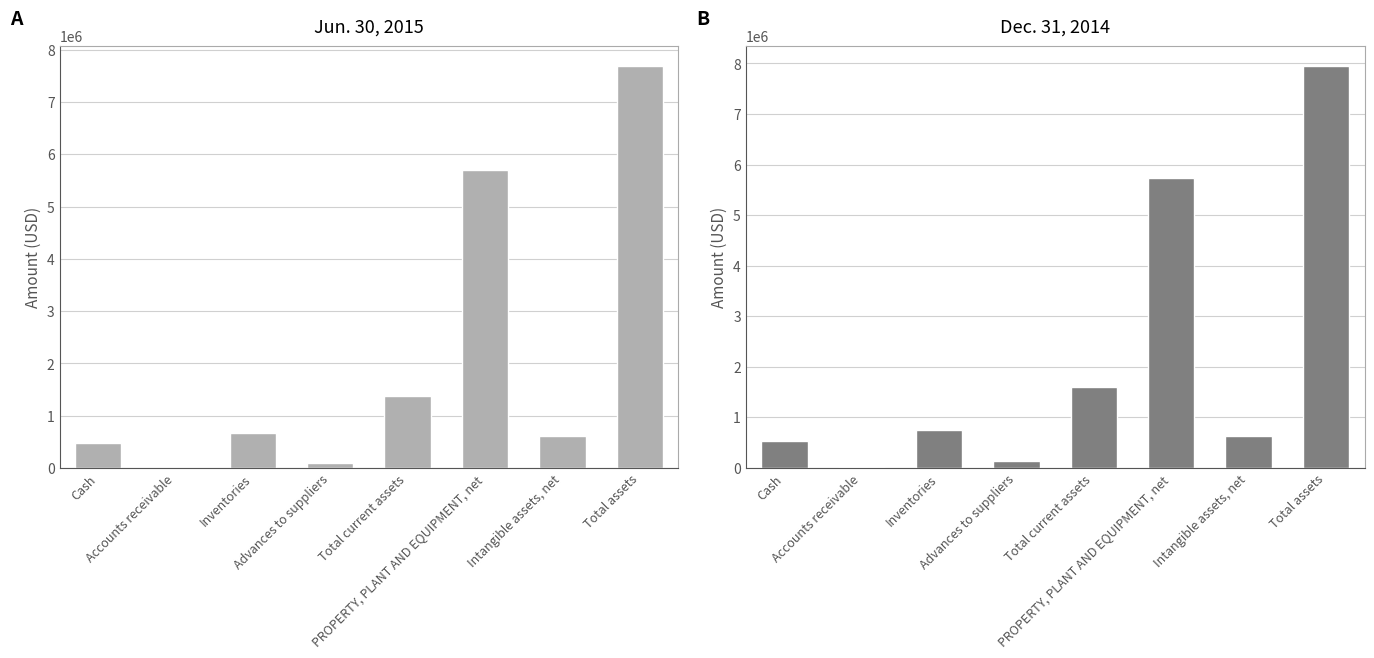

True or false: Jun. 30, 2015 has a value of 1019274 at Intangible assets, net.

False